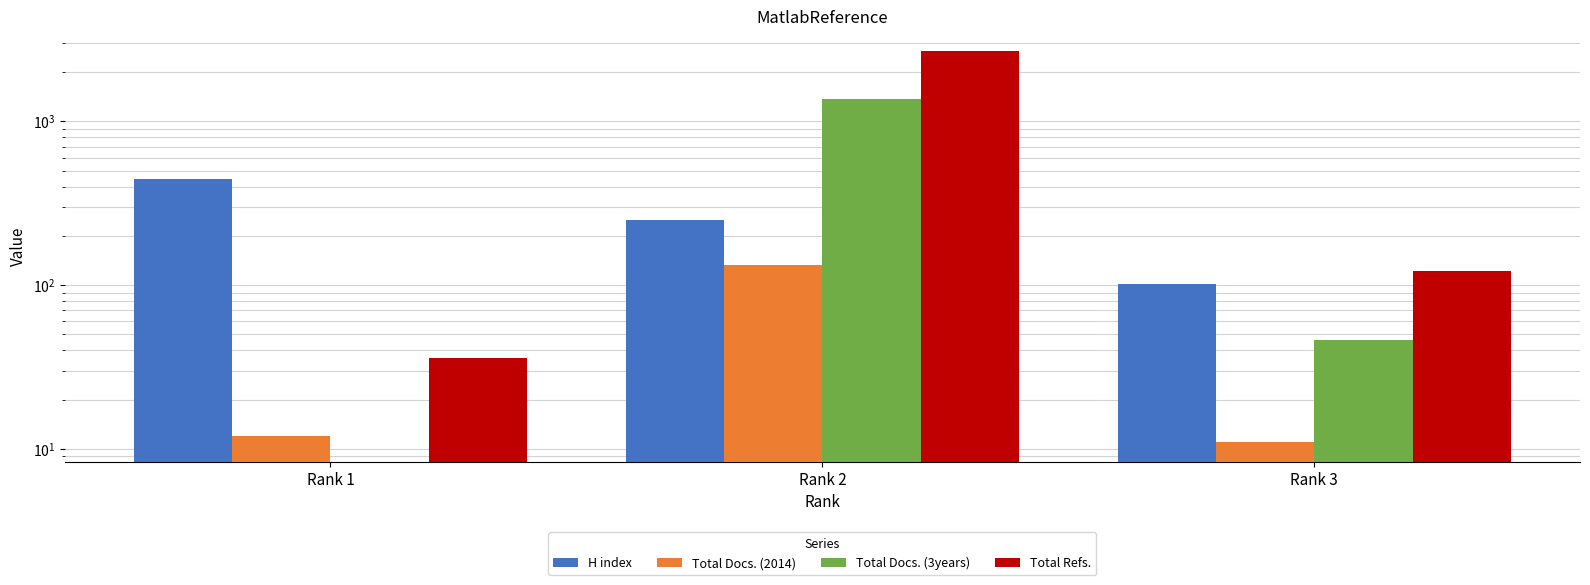

Rank the series at Rank 2 from highest to lowest value.

Total Refs., Total Docs. (3years), H index, Total Docs. (2014)